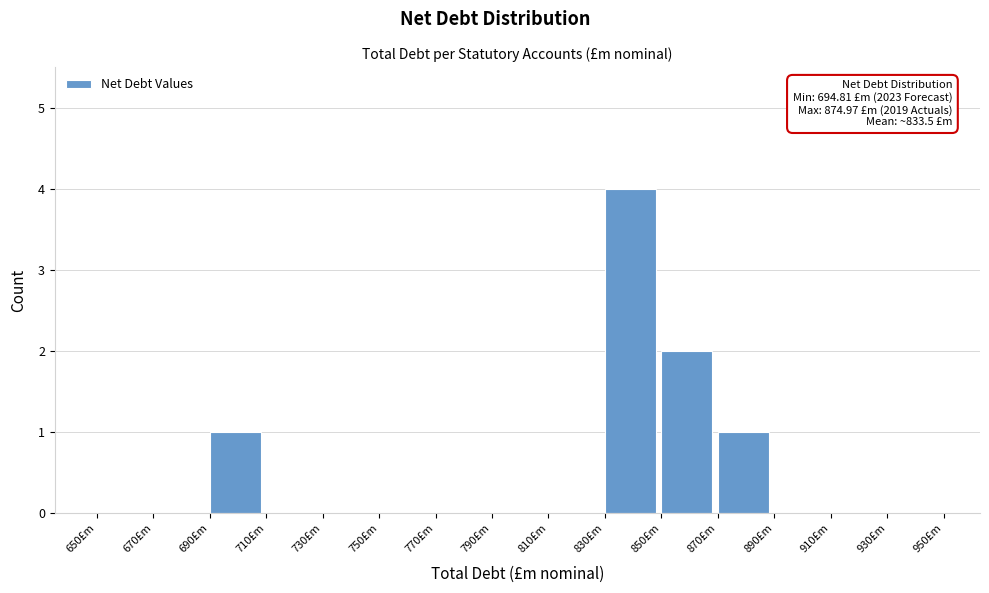

Which range on the x-axis has the tallest bar?

830 to 850